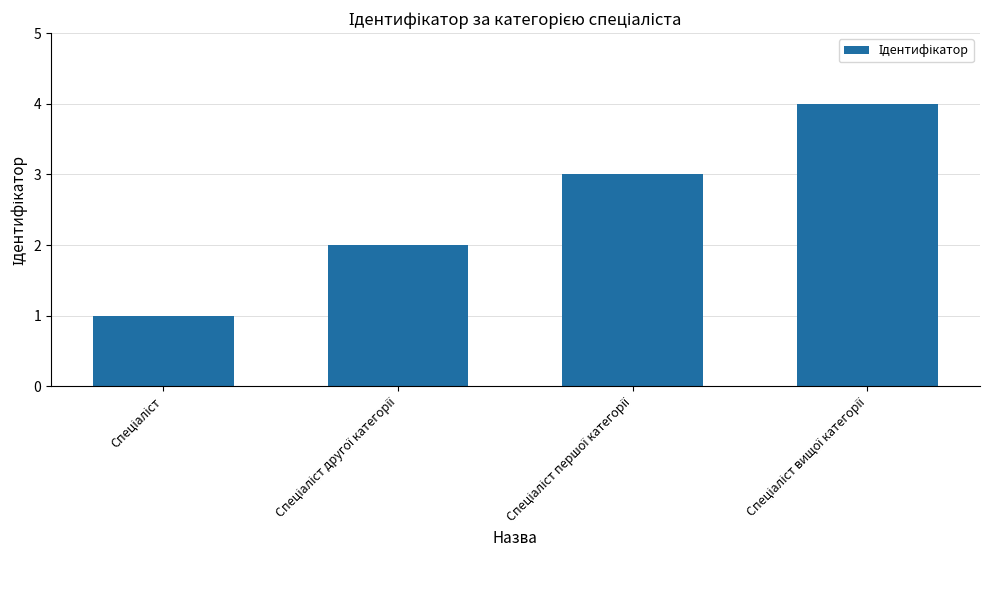

What is the greatest value displayed?

4